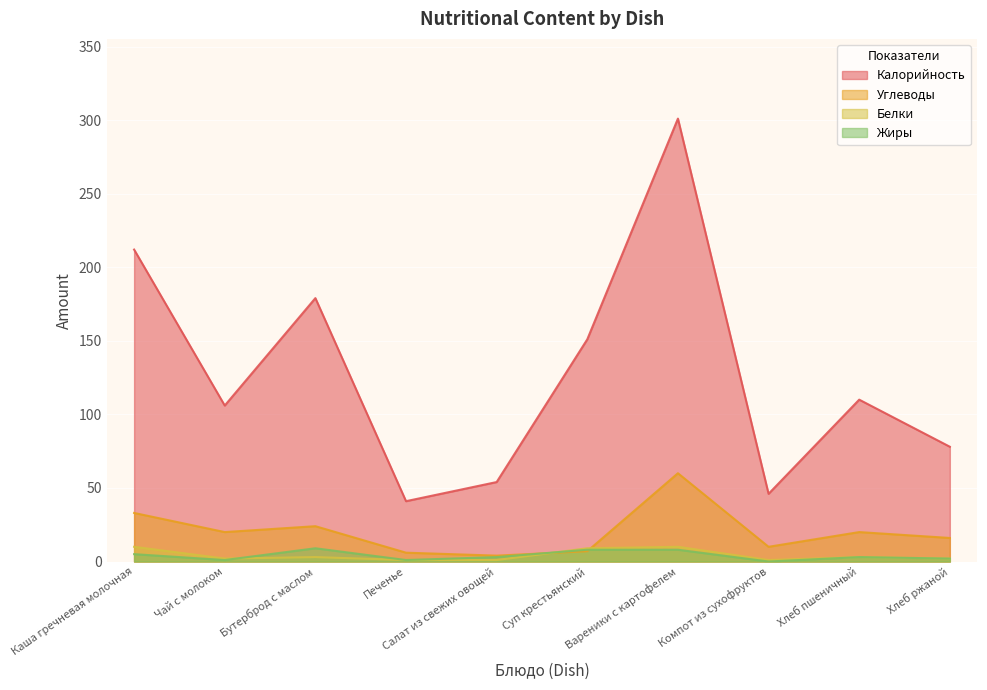

At which category does Белки reach its first local peak?

Бутерброд с маслом